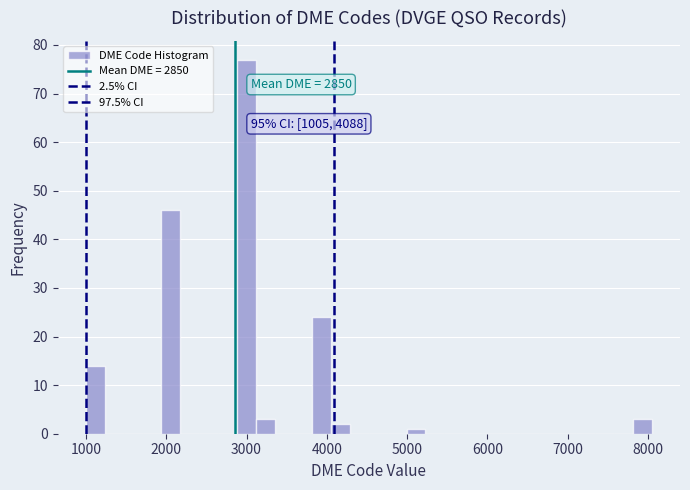

Around what value on the x-axis is the tallest bar? Give the approximate position of its centre, as read against the axis.

3000